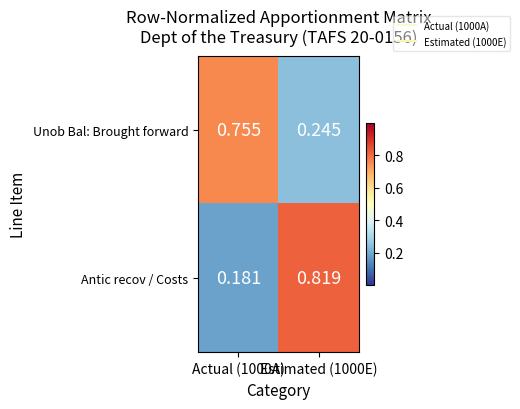

At how many categories does at least one series exceed 0?

2